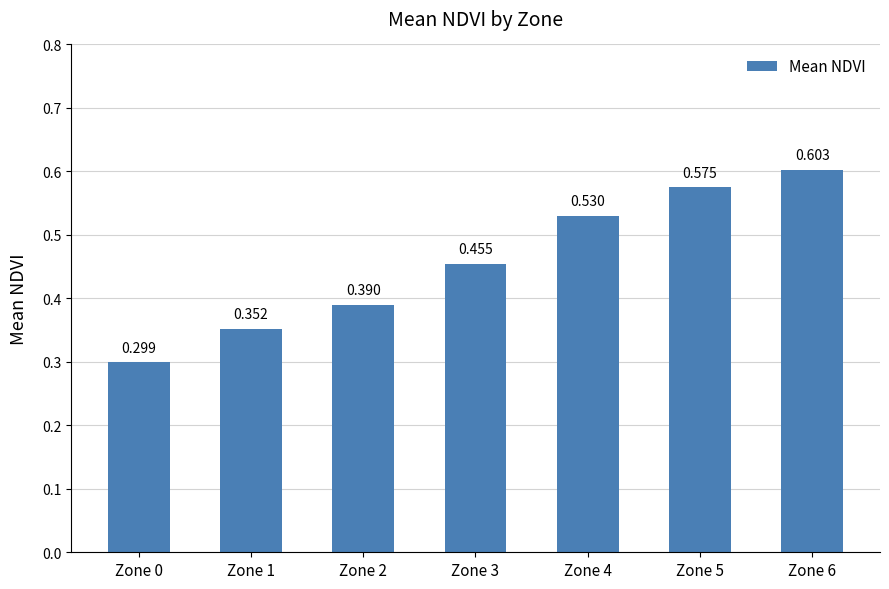

Count the values in the range 0 to 1.

7